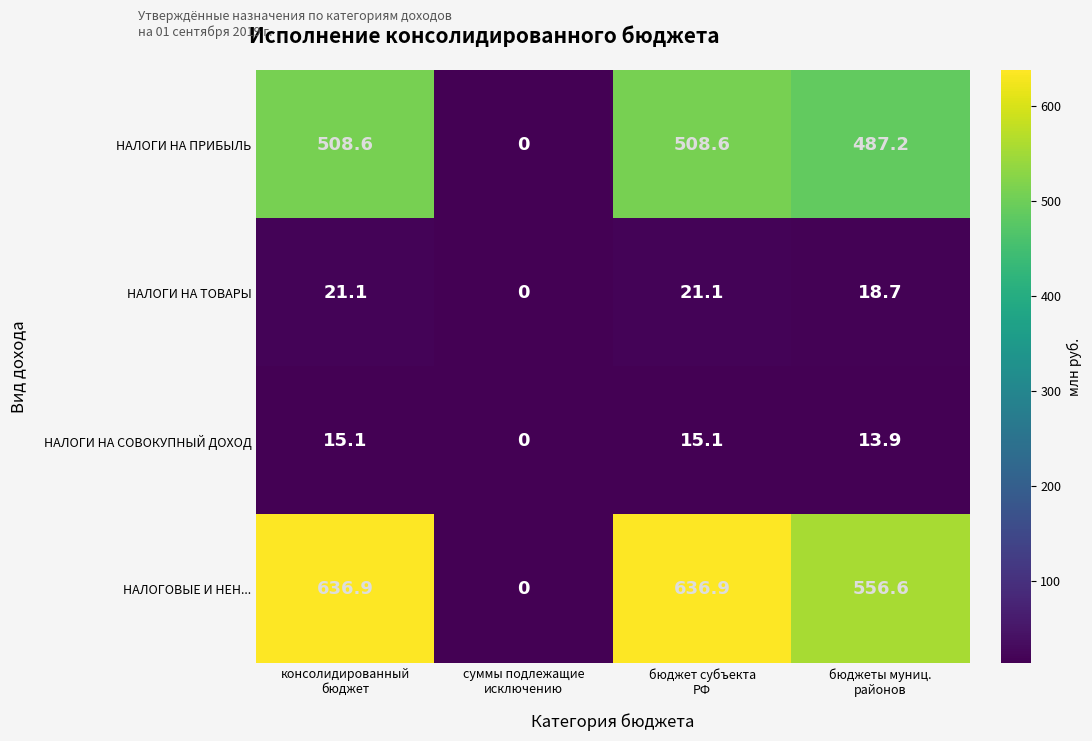

Which series has the largest total across all categories?

НАЛОГОВЫЕ И НЕН...